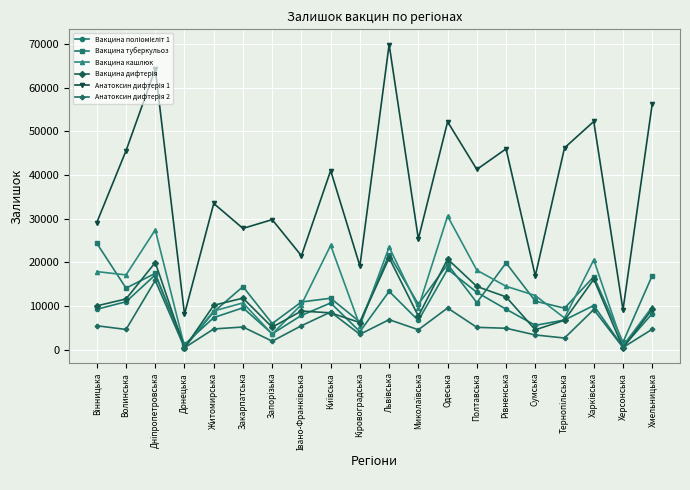

What is the label of the 16th point from the right?

Житомирська